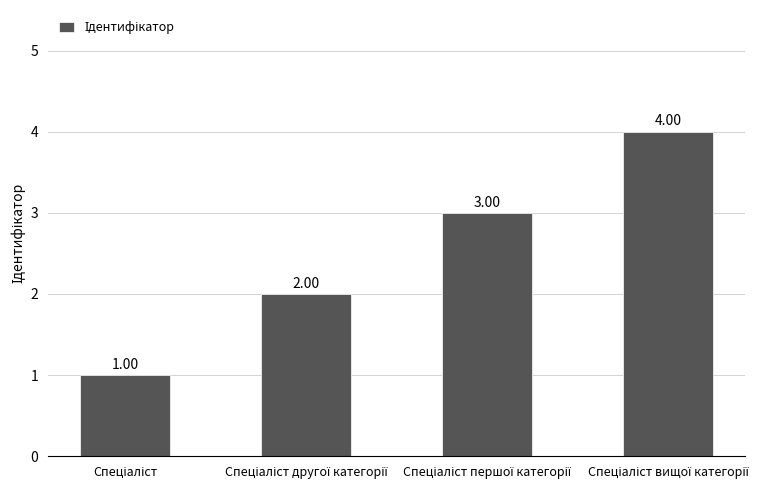

What is the difference between the maximum and minimum values?

3